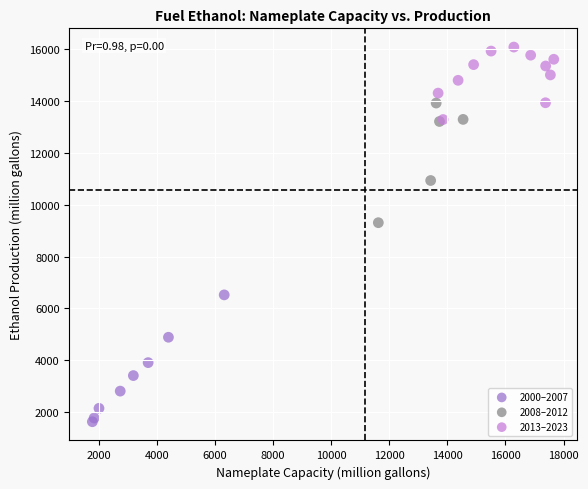

Which series contains the highest Y value?

2013–2023